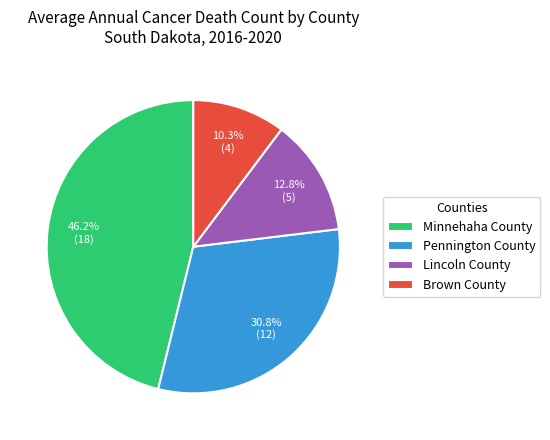

To the nearest percent, what is the average slice percentage?

25%